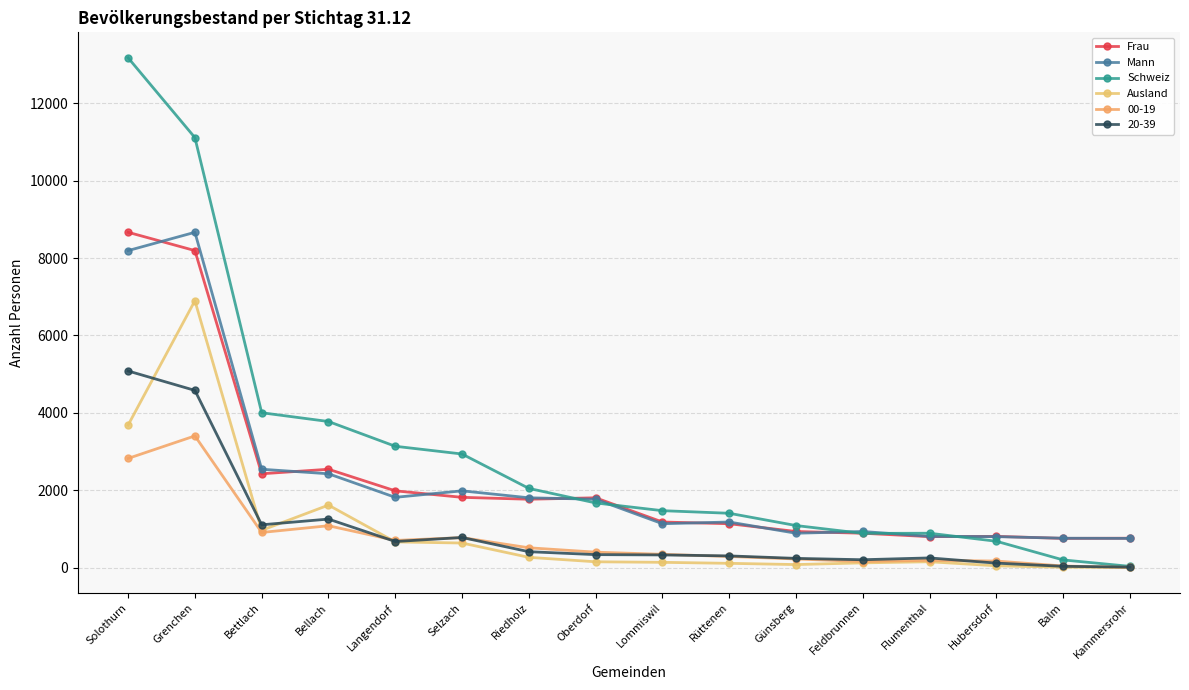

At which category does the chart reach its minimum across all series?

Kammersrohr